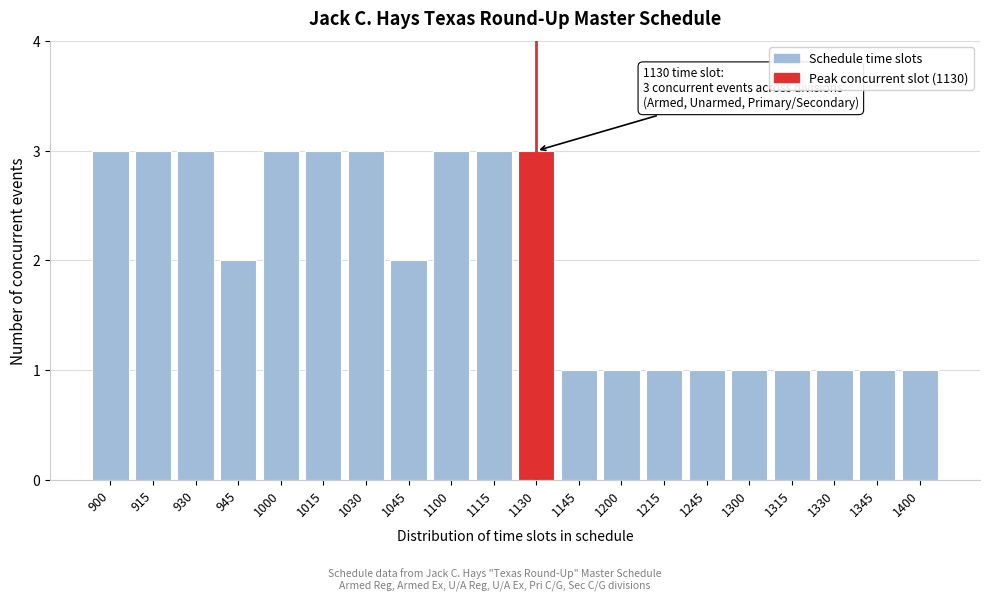

Reading left to right, extract all data points from this chart.

3	3	3	2	3	3	3	2	3	3	3	1	1	1	1	1	1	1	1	1